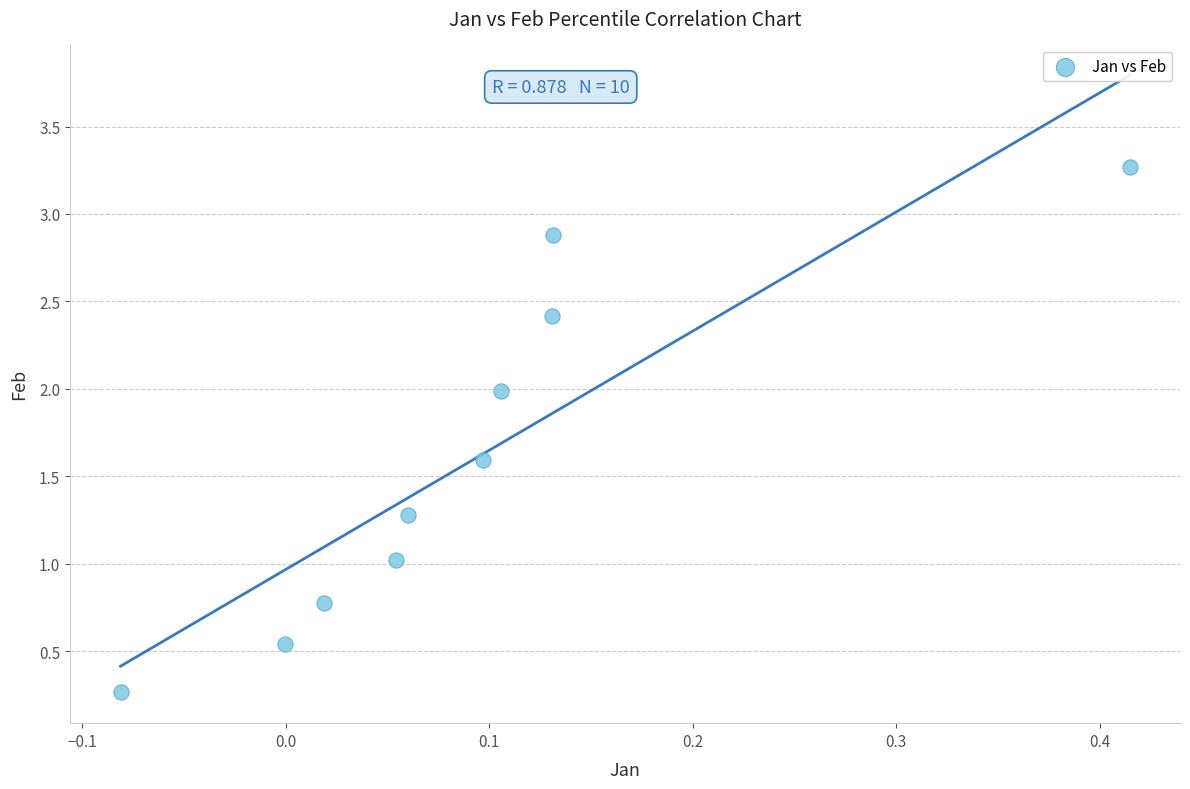

What is the range of Y values (max minus min)?

3.0